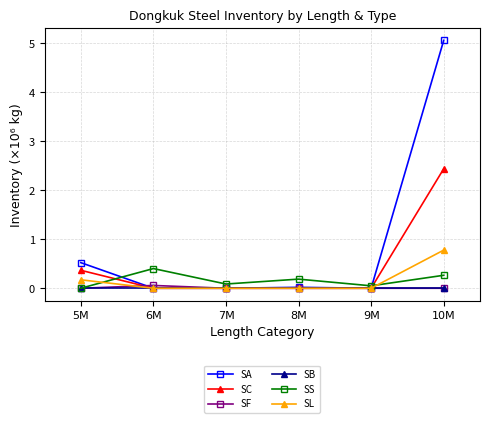

What is the label of the 4th point from the right?

7M